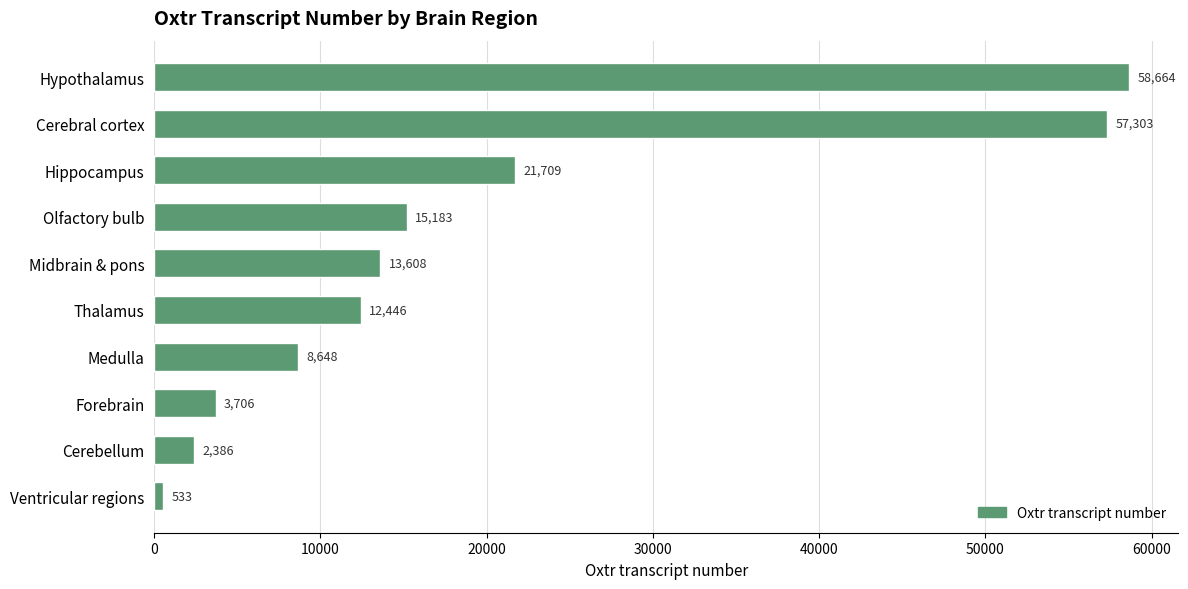

What is the change in value from Cerebral cortex to Midbrain & pons?

-43695